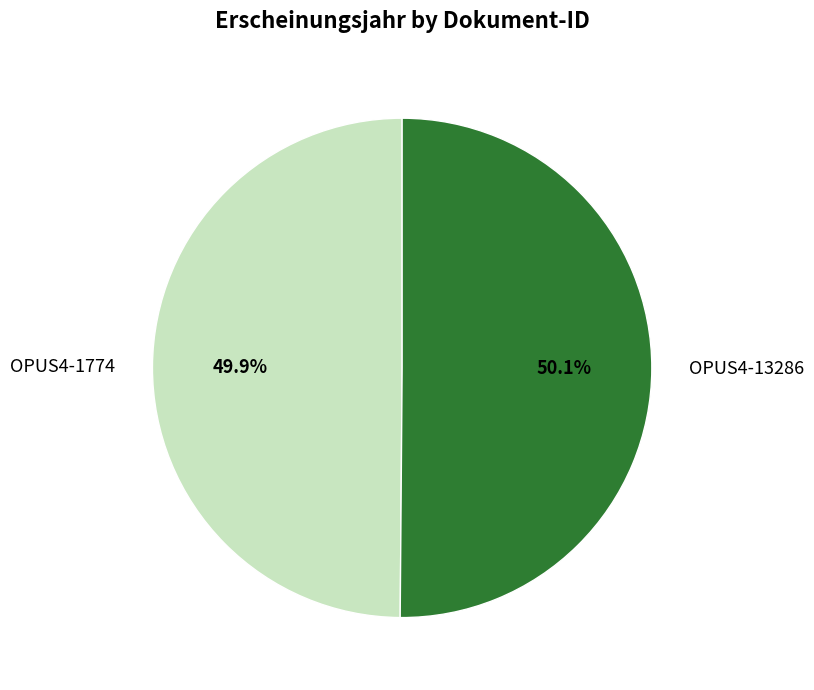

How much of the chart is everything except OPUS4-13286?

49.9%